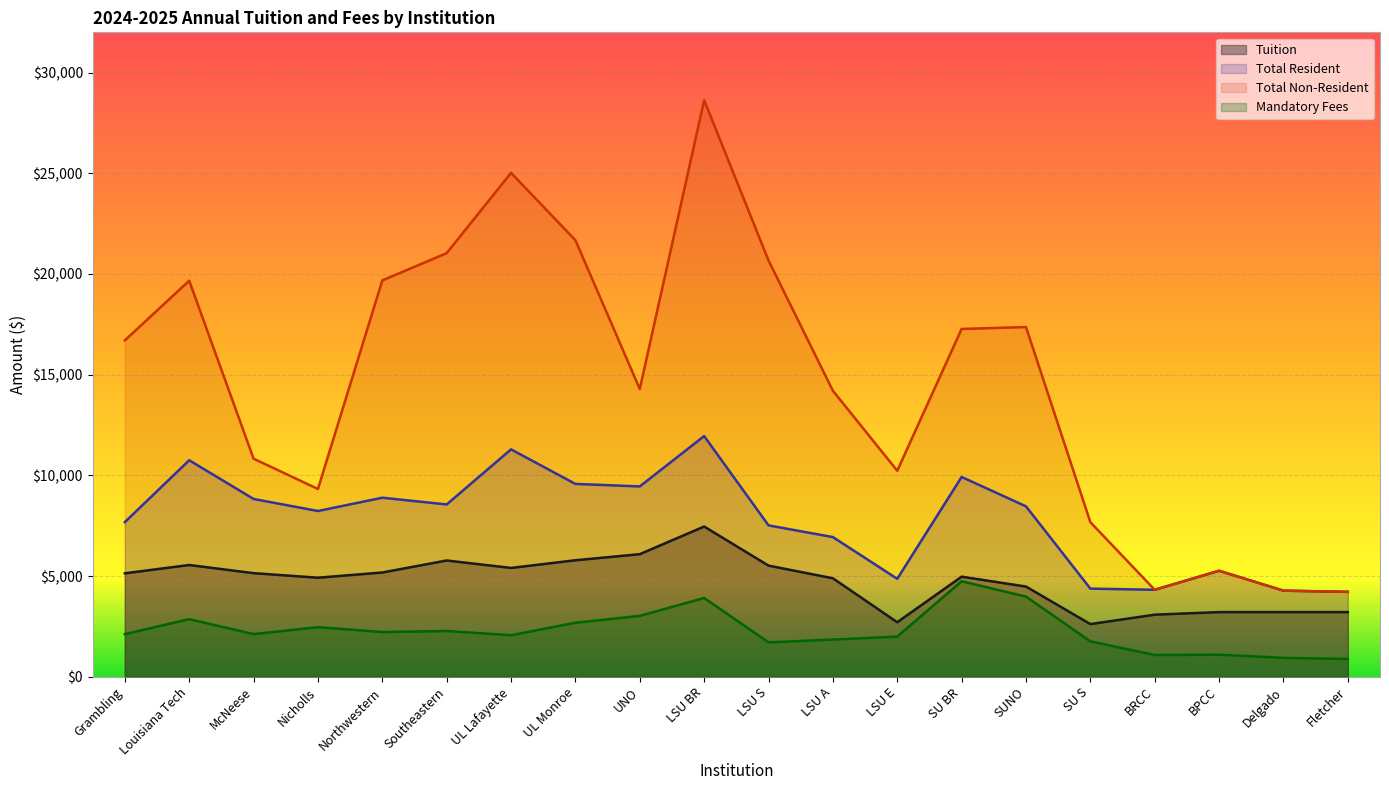

What are all the series names shown in the legend?

Tuition, Total Resident, Total Non-Resident, Mandatory Fees